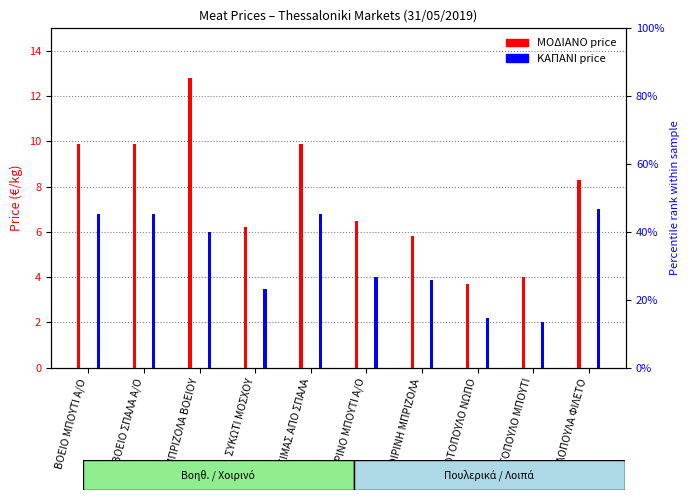

Reading left to right, extract all data points from this chart.

ΜΟΔΙΑΝΟ: ΒΟΕΙΟ ΜΠΟΥΤΙ Α/Ο=9.9	ΒΟΕΙΟ ΣΠΑΛΑ Α/Ο=9.9	ΜΠΡΙΖΟΛΑ ΒΟΕΙΟΥ=12.8	ΣΥΚΩΤΙ ΜΟΣΧΟΥ=6.2	ΚΙΜΑΣ ΑΠΟ ΣΠΑΛΑ=9.9	ΧΟΙΡΙΝΟ ΜΠΟΥΤΙ Α/Ο=6.5	ΧΟΙΡΙΝΗ ΜΠΡΙΖΟΛΑ=5.8	ΚΟΤΟΠΟΥΛΟ ΝΩΠΟ=3.7	ΚΟΤΟΠΟΥΛΟ ΜΠΟΥΤΙ=4.0	ΓΑΛΟΠΟΥΛΑ ΦΙΛΕΤΟ=8.3
ΚΑΠΑΝΙ: ΒΟΕΙΟ ΜΠΟΥΤΙ Α/Ο=6.8	ΒΟΕΙΟ ΣΠΑΛΑ Α/Ο=6.8	ΜΠΡΙΖΟΛΑ ΒΟΕΙΟΥ=6.0	ΣΥΚΩΤΙ ΜΟΣΧΟΥ=3.5	ΚΙΜΑΣ ΑΠΟ ΣΠΑΛΑ=6.8	ΧΟΙΡΙΝΟ ΜΠΟΥΤΙ Α/Ο=4.0	ΧΟΙΡΙΝΗ ΜΠΡΙΖΟΛΑ=3.9	ΚΟΤΟΠΟΥΛΟ ΝΩΠΟ=2.2	ΚΟΤΟΠΟΥΛΟ ΜΠΟΥΤΙ=2.0	ΓΑΛΟΠΟΥΛΑ ΦΙΛΕΤΟ=7.0